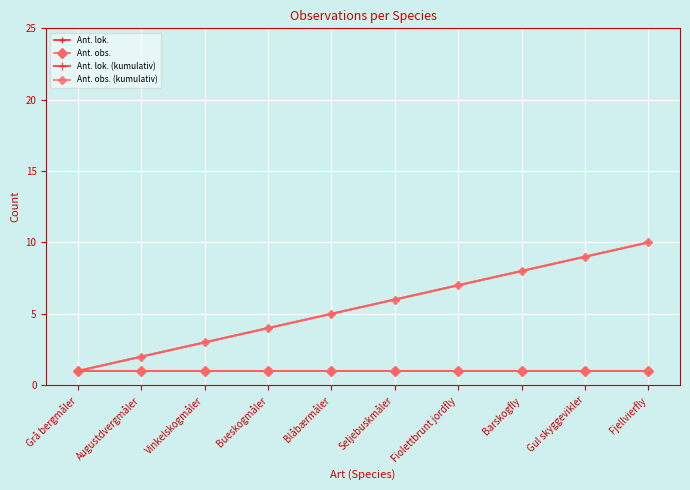

At Bueskogmåler, list the series in order from largest to smallest.

Ant. lok. (kumulativ), Ant. obs. (kumulativ), Ant. lok., Ant. obs.